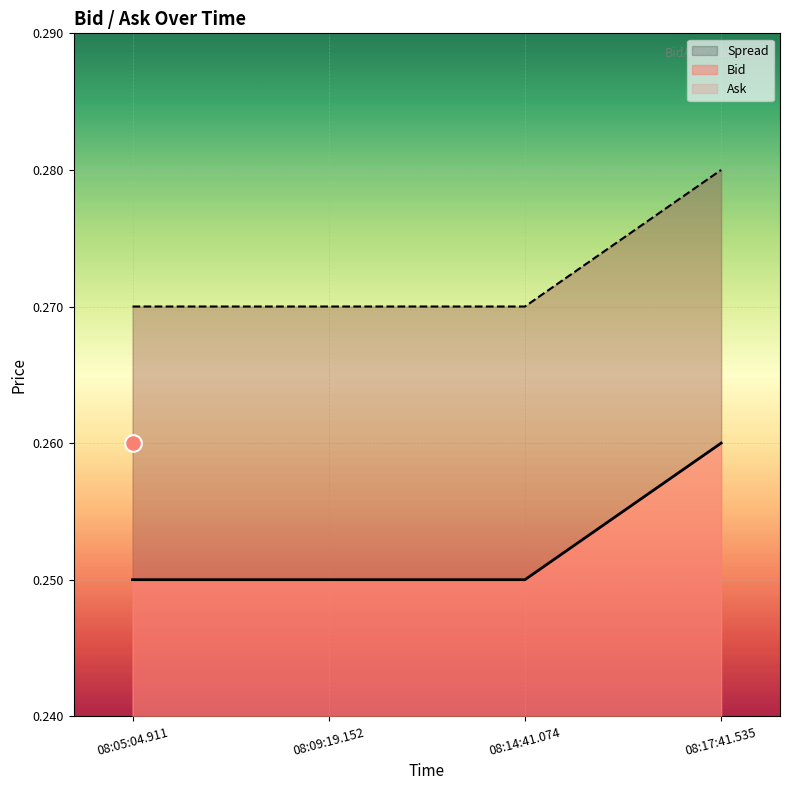

What is the minimum value shown in the chart?

0.2